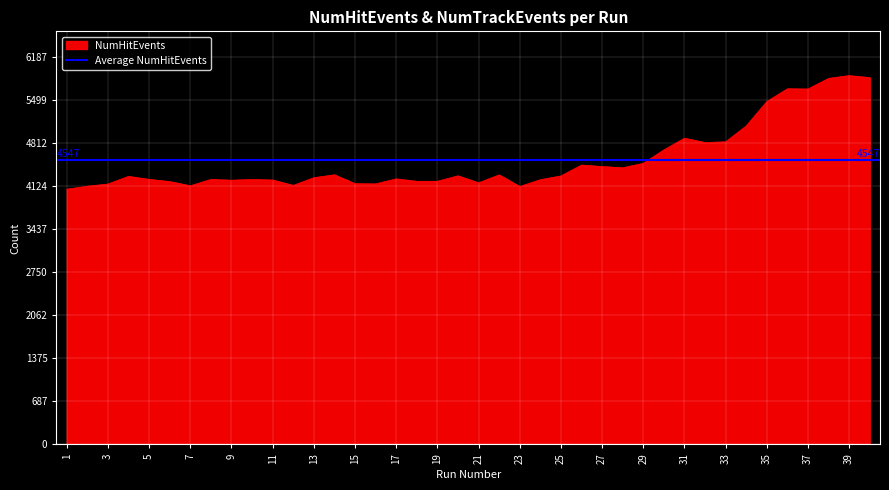

Where is the data nearest to the value 4984?

31